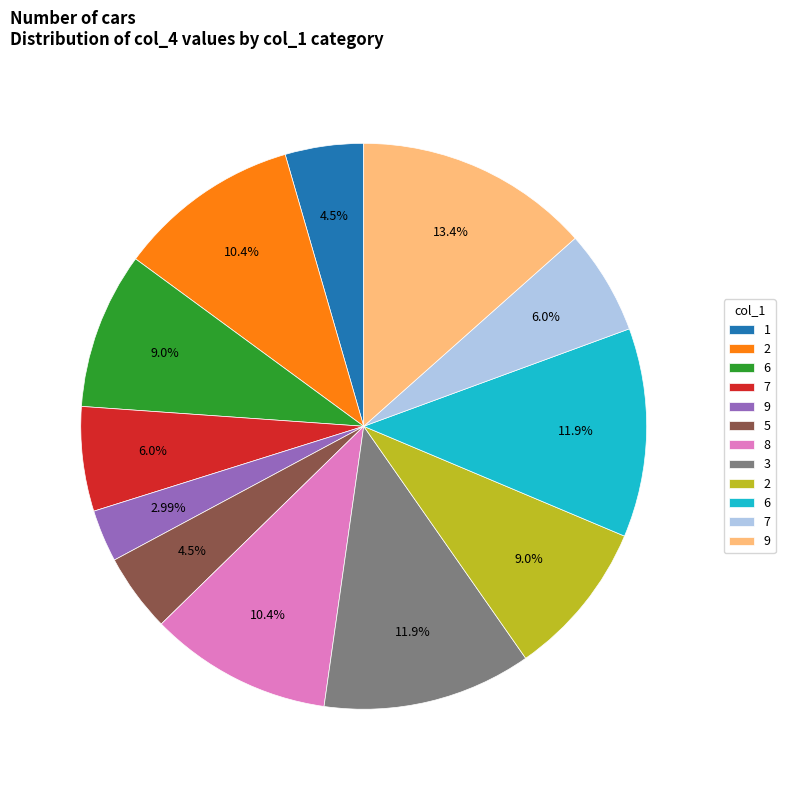

Is there any slice that represents more than half of the pie?

No